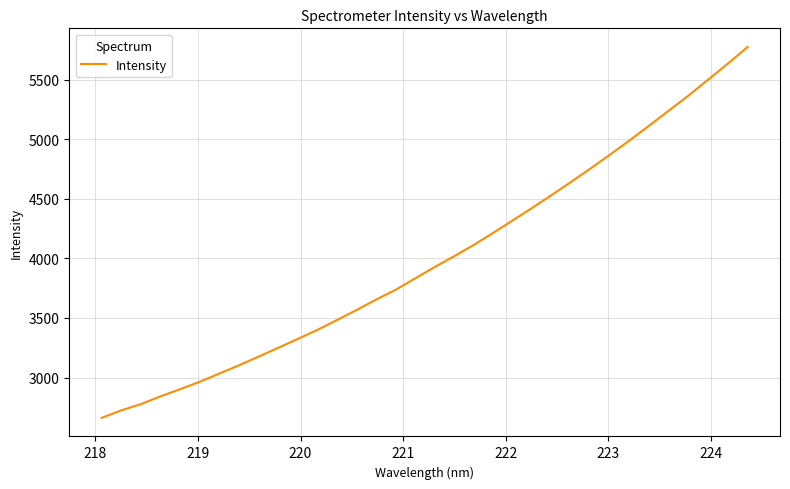

What is the maximum value shown in the chart?

5774.9